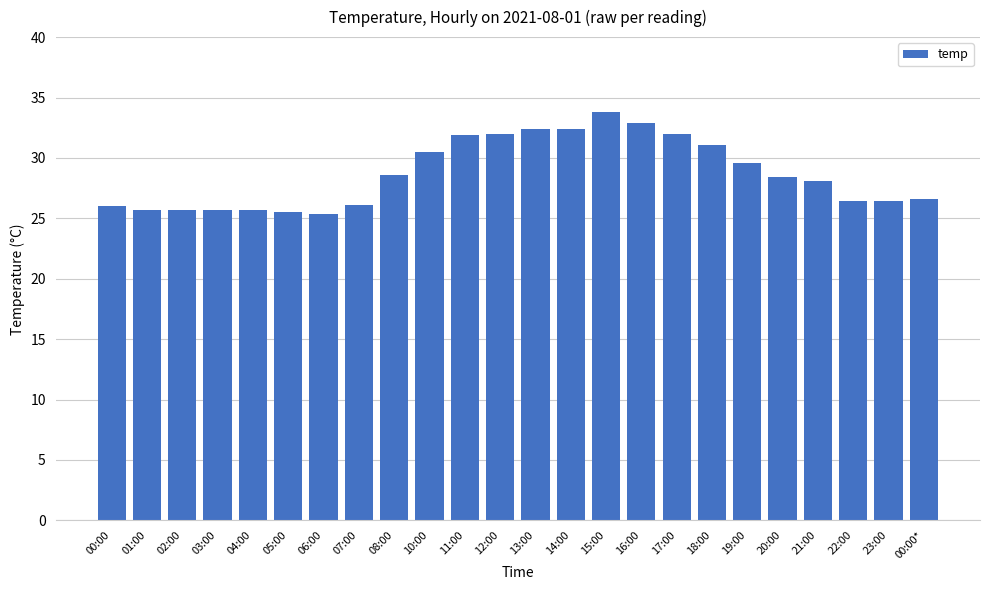

What is the maximum value shown in the chart?

33.8